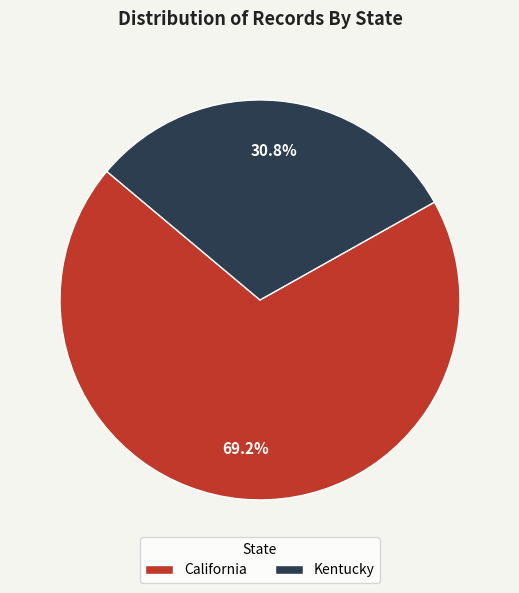

To the nearest percent, what percentage of the pie is California?

69%